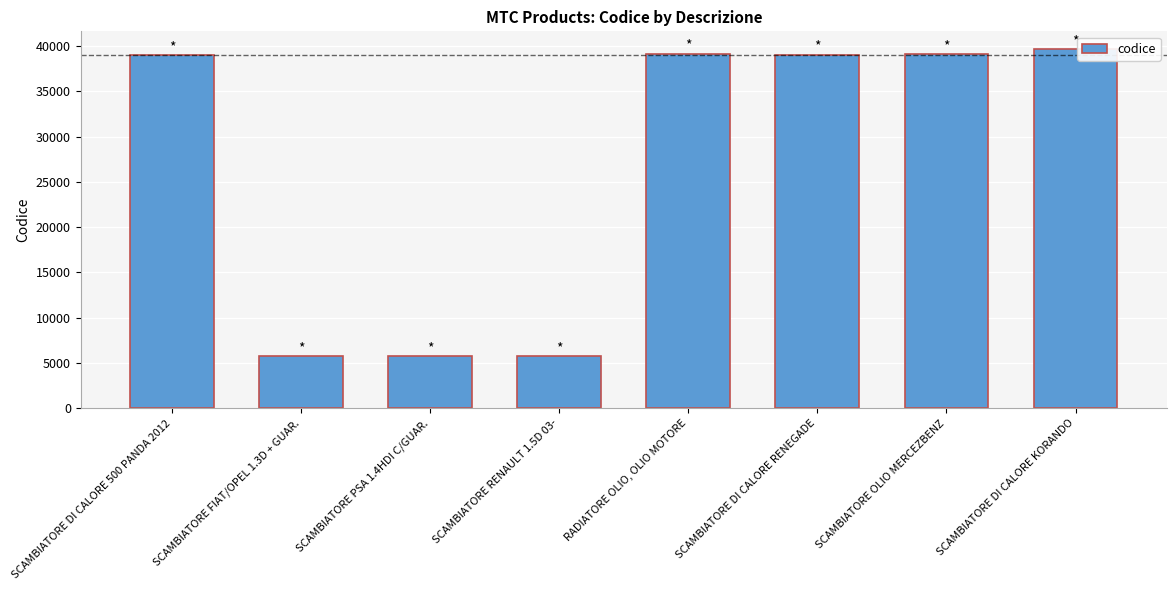

What is the change in value from SCAMBIATORE PSA 1.4HDI C/GUAR. to SCAMBIATORE DI CALORE KORANDO?

+33893